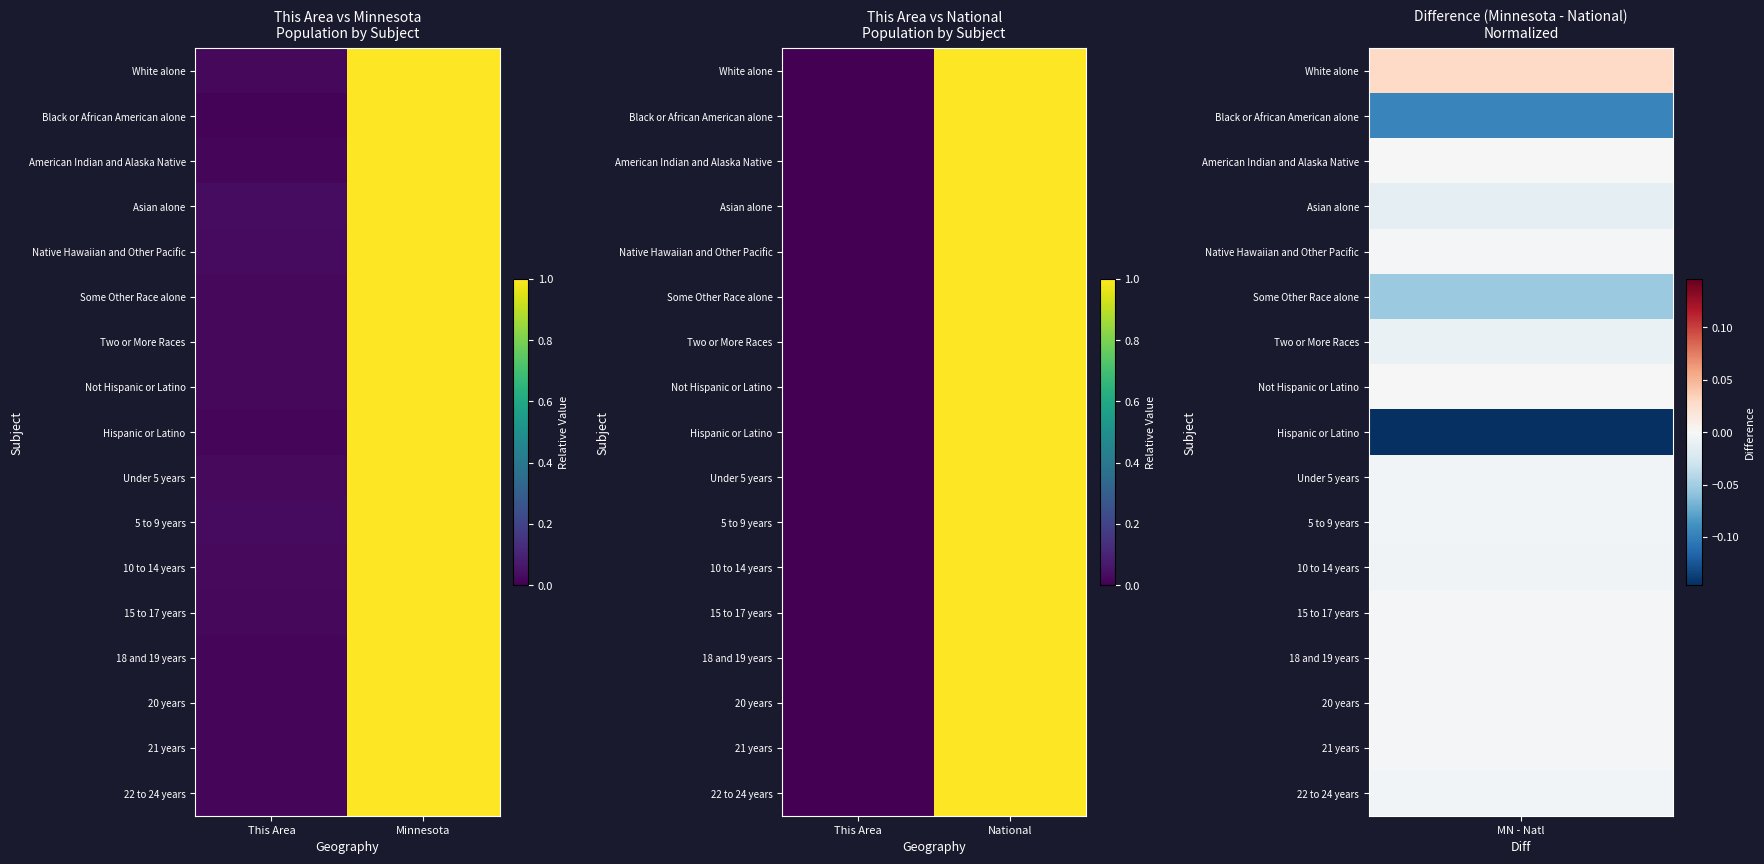

Which series changed the most between This Area and National?

Black or African American alone